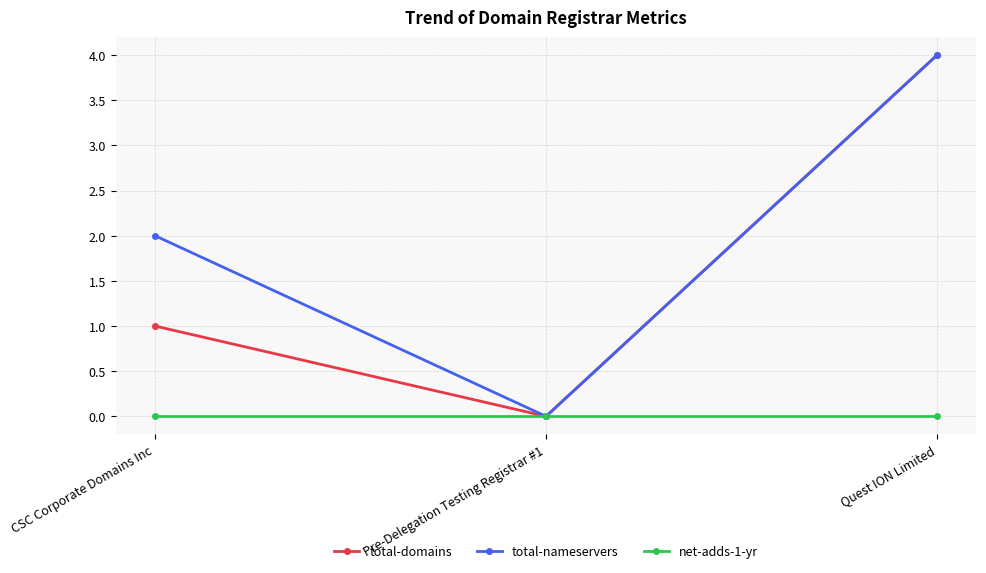

Does the chart have visible grid lines?

Yes